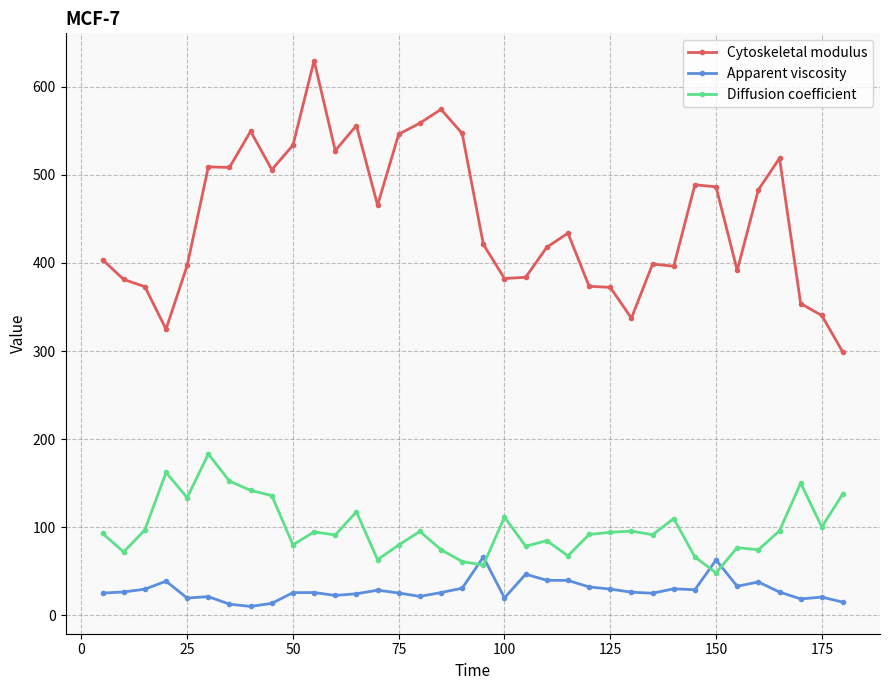

Which series has the largest total across all categories?

Cytoskeletal modulus